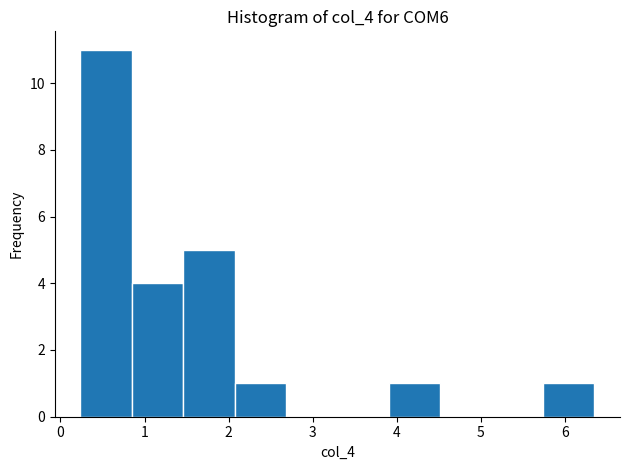

Over which range of the x-axis is the bar tallest?

0.2 to 0.8